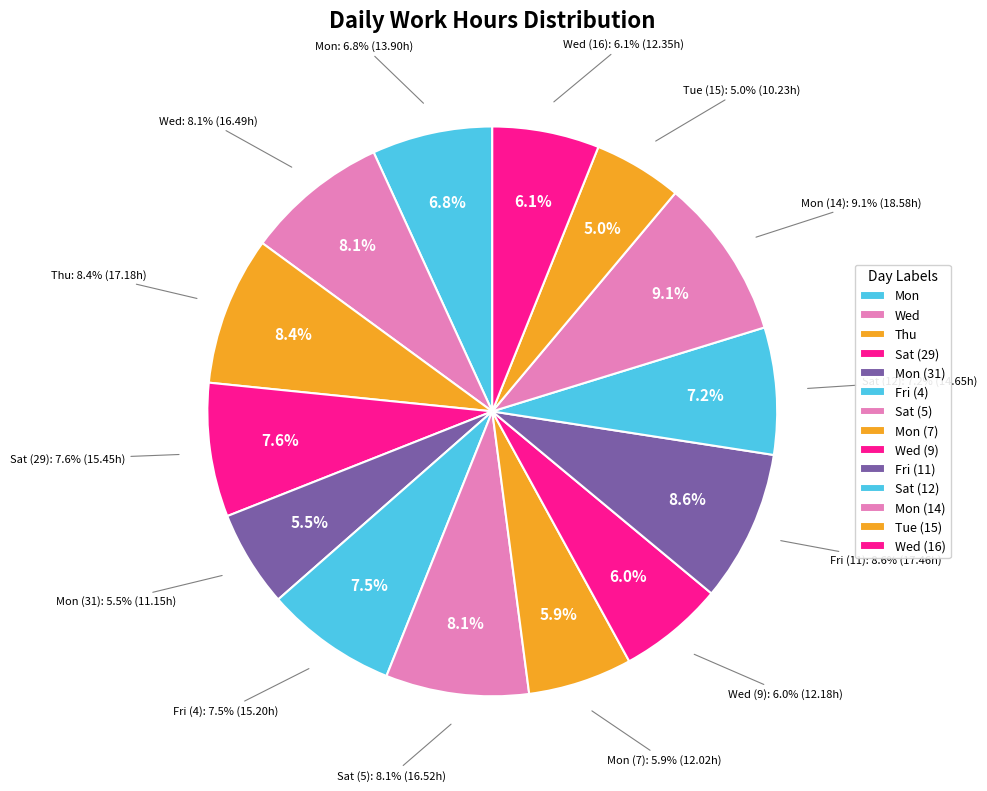

How many segments does this pie chart have?

14